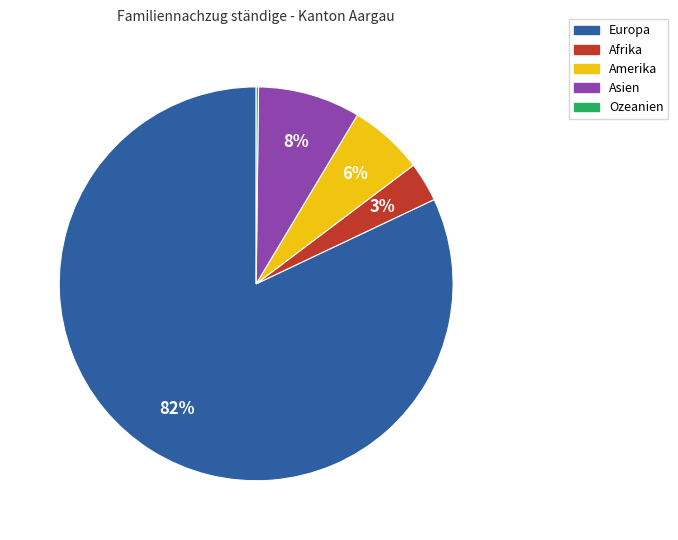

Is there any slice that represents more than half of the pie?

Yes